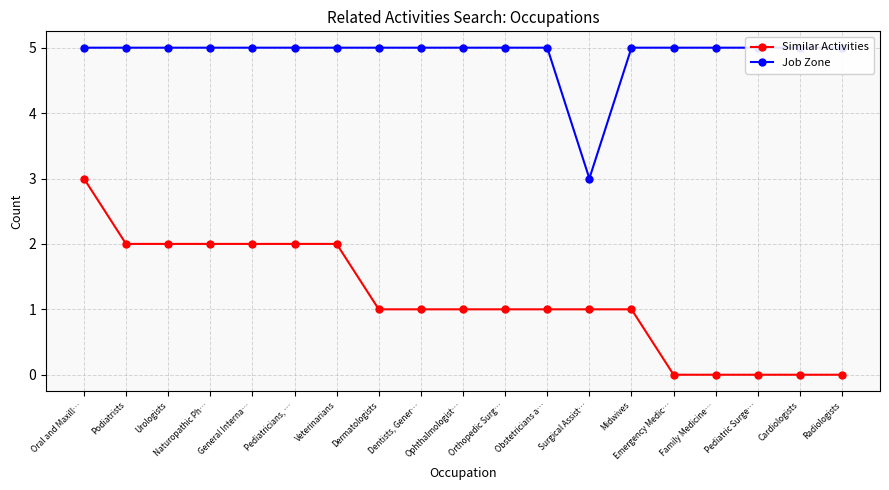

Is it true that Similar Activities equals 2 at General Interna…?

True